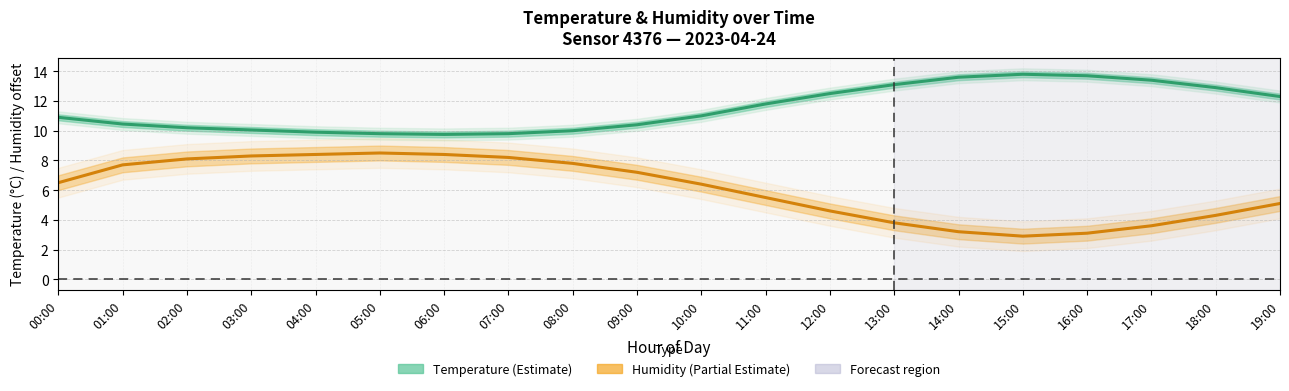

Reading left to right, what are all the values shown in this chart?

Temperature (°C): 10.9	10.4	10.2	10.1	9.9	9.8	9.8	9.8	10.0	10.4	11.0	11.8	12.5	13.1	13.6	13.8	13.7	13.4	12.9	12.3
Humidity (%, shifted): 6.5	7.7	8.1	8.3	8.4	8.5	8.4	8.2	7.8	7.2	6.4	5.5	4.6	3.8	3.2	2.9	3.1	3.6	4.3	5.1